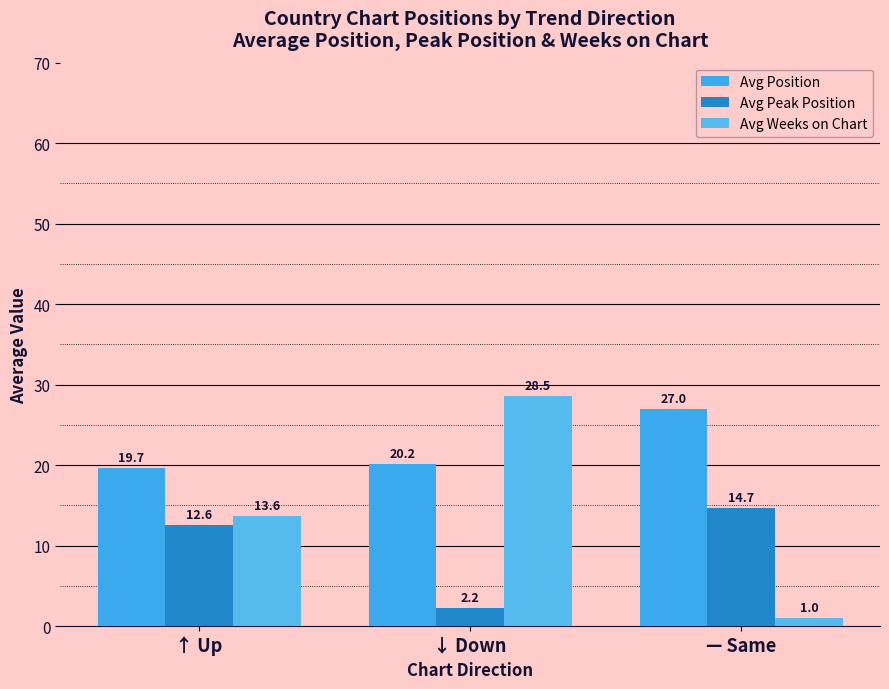

How many series are shown in this chart?

3